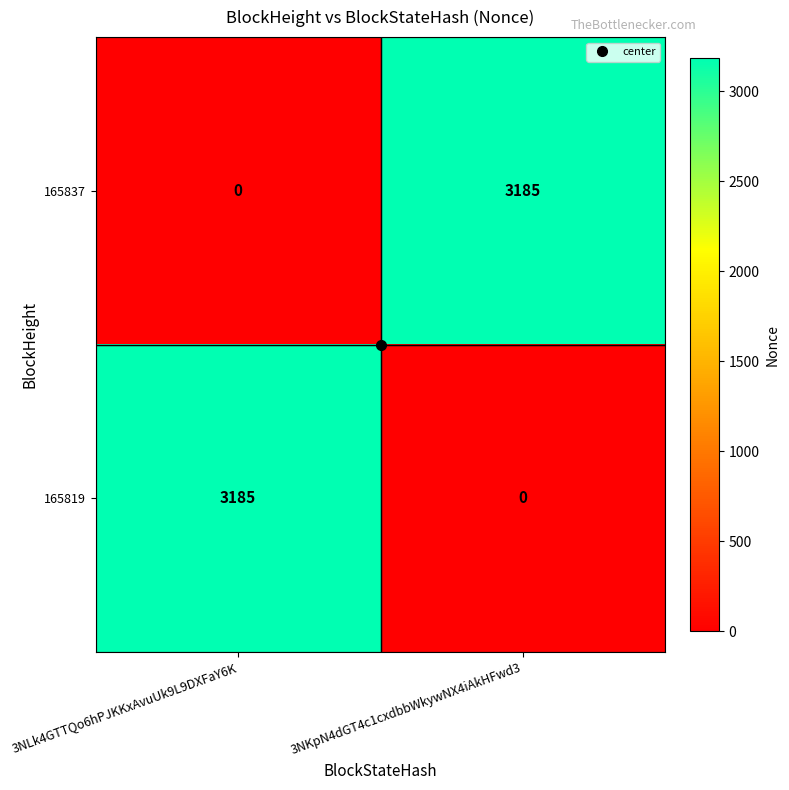

Where is 165819 nearest to the value 1592?

3NKpN4dGT4c1cxdbbWkywNX4iAkHFwd3